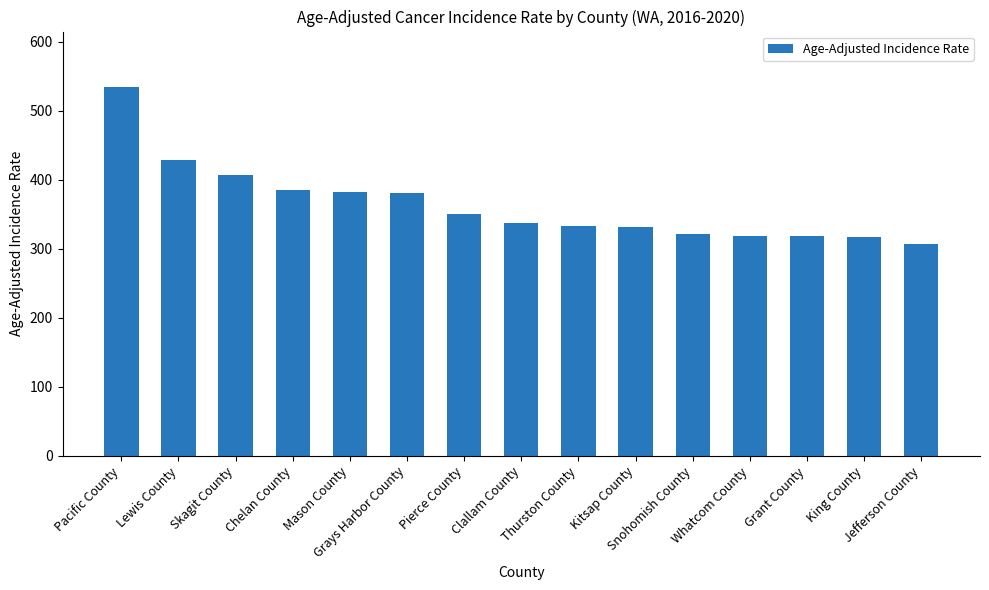

True or false: the data shows 381.0 at Grays Harbor County.

True